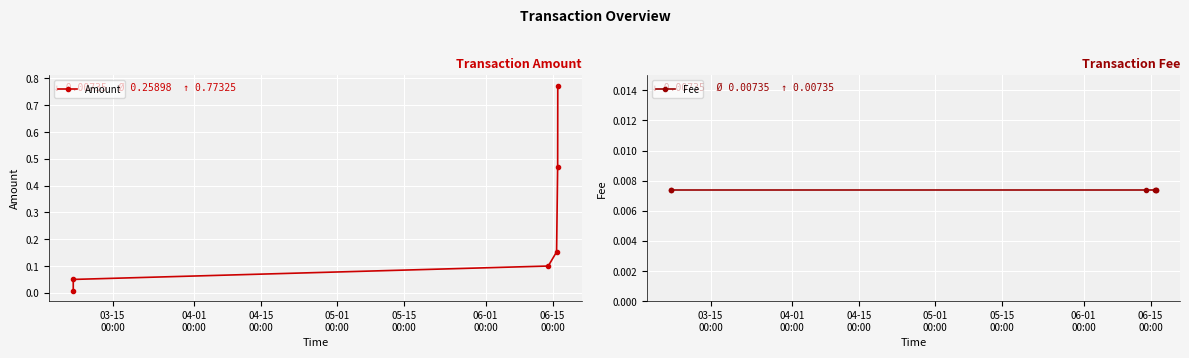

Rank the series by their average value, from lowest to highest.

Fee, Amount